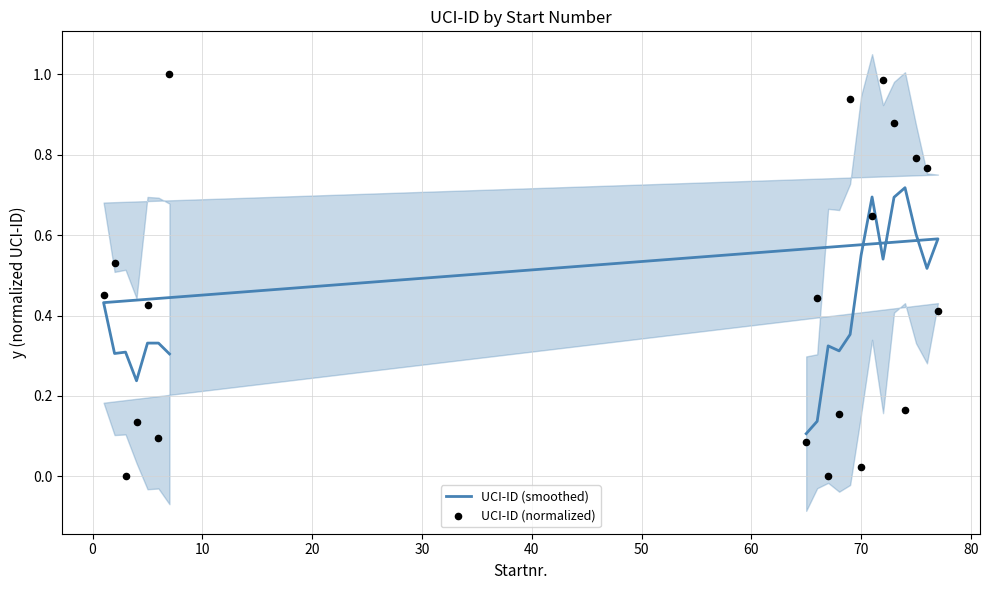

Which series contains the lowest Y value?

UCI-ID (normalized)